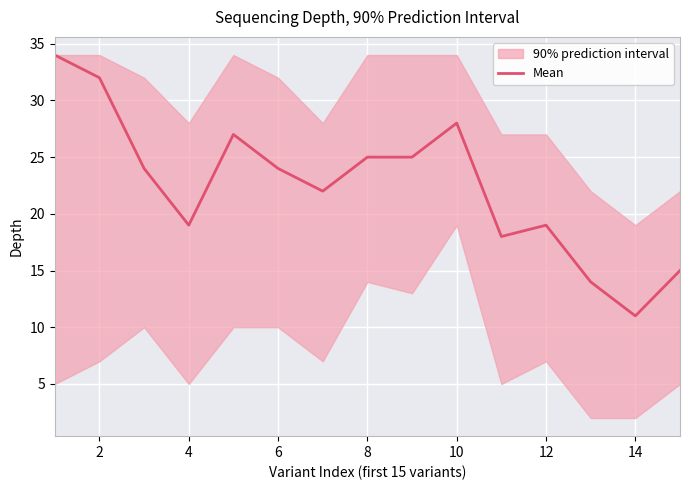

What is the difference between the maximum and minimum values?

23